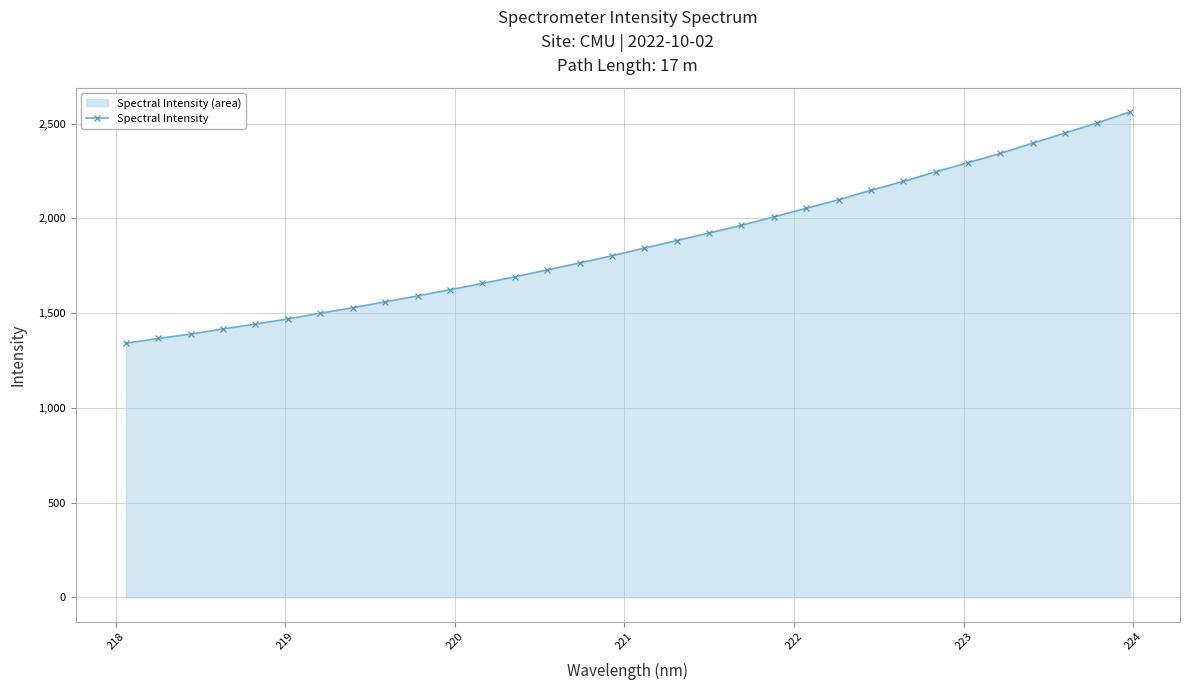

What is the value of the 28th point from the left?

2343.5